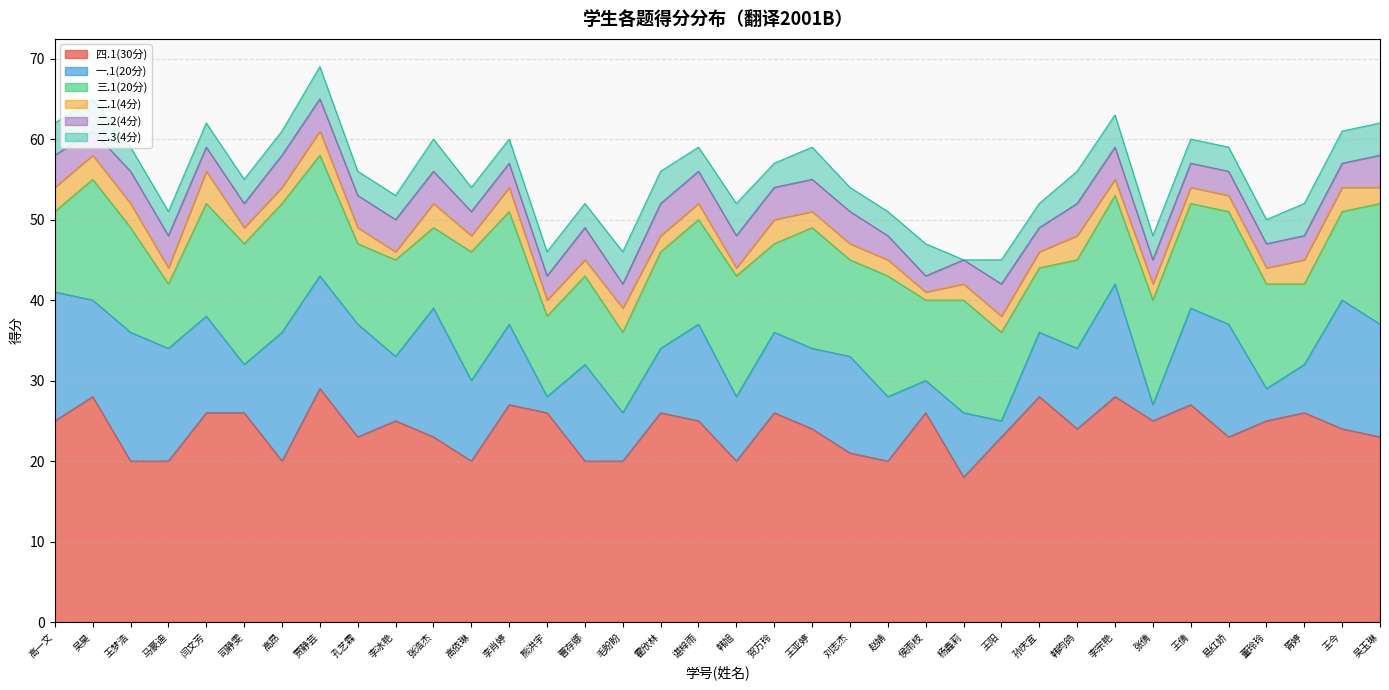

The 三.1(20分) series shows 8 at 马豪迪. True or false?

True